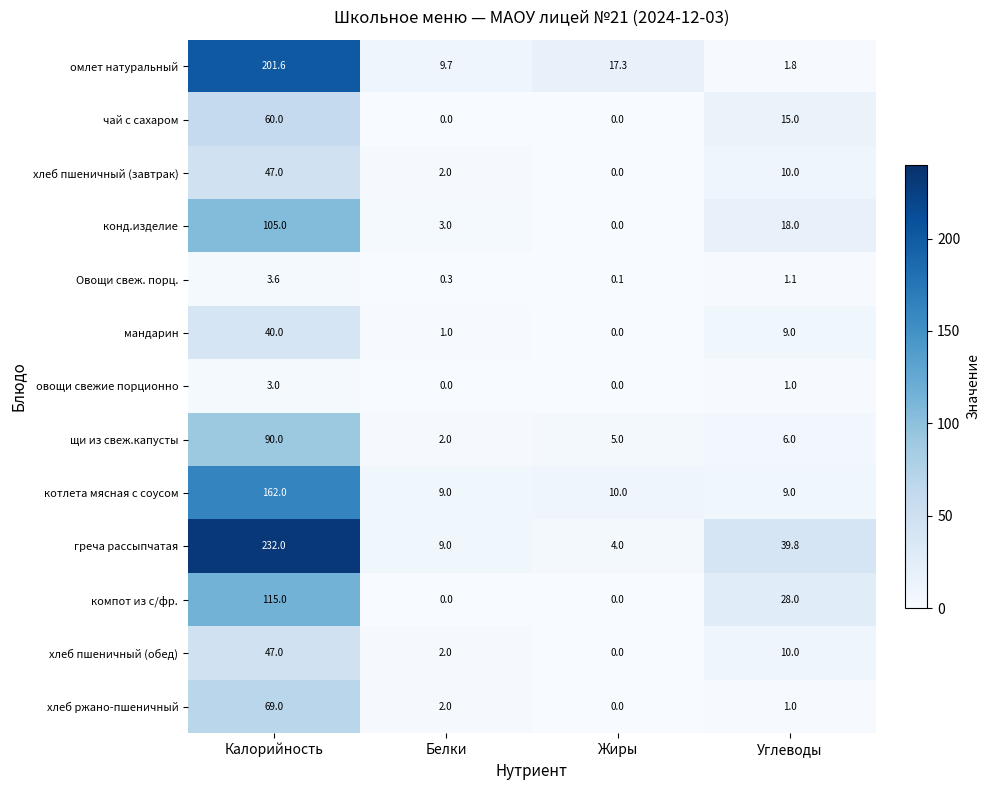

How many categories are shown in the chart?

4